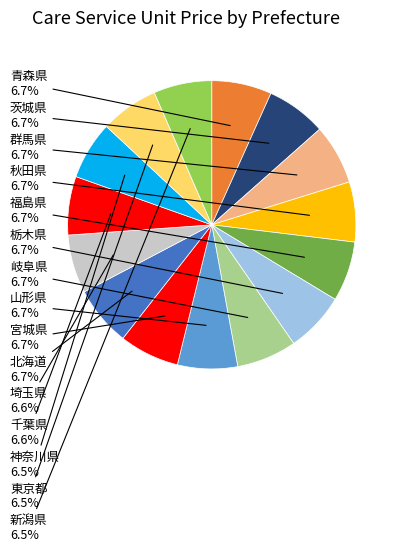

Count the number of slices in the pie.

15